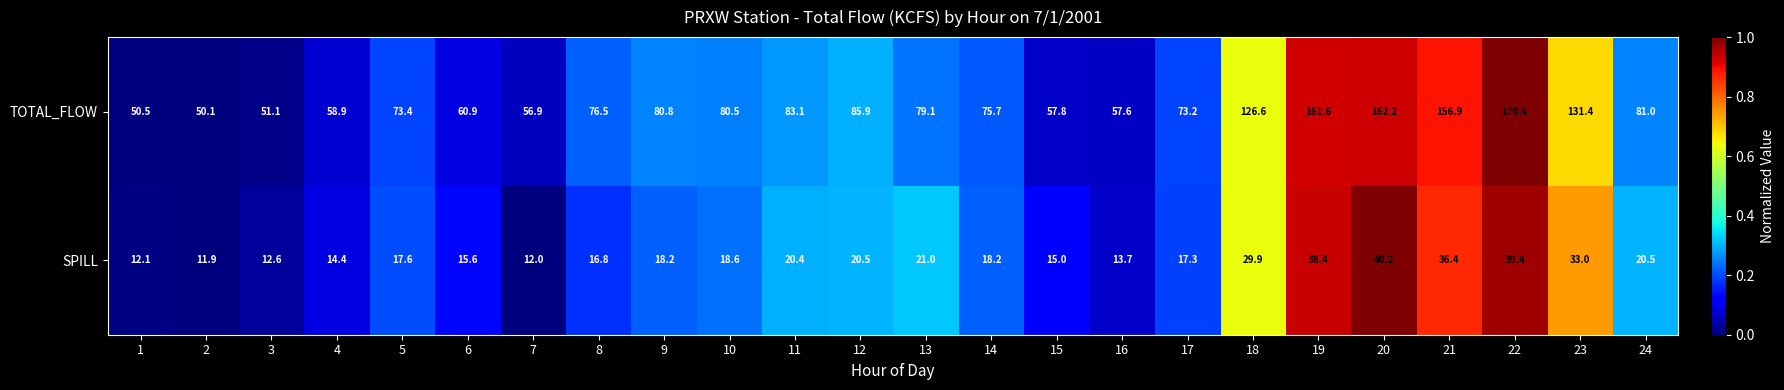

What is the difference between the second highest and minimum values in the SPILL series?

27.5